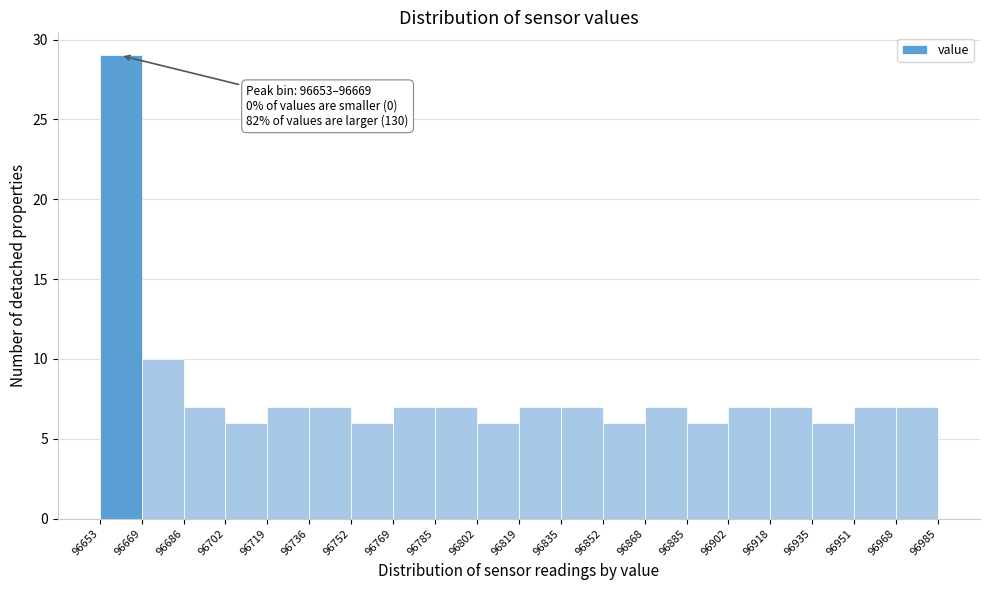

Over which range of the x-axis is the bar tallest?

96653 to 96669